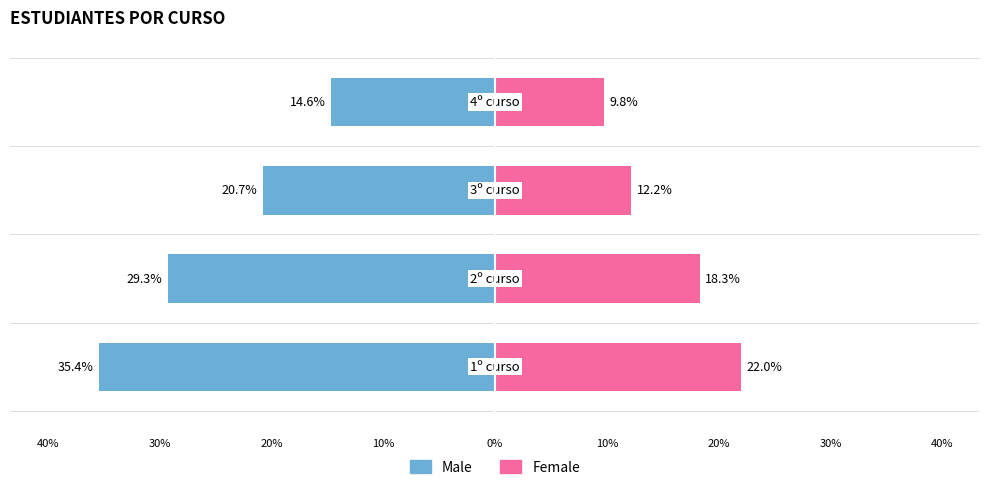

Is it true that Male equals -10.4 at 20%?

False